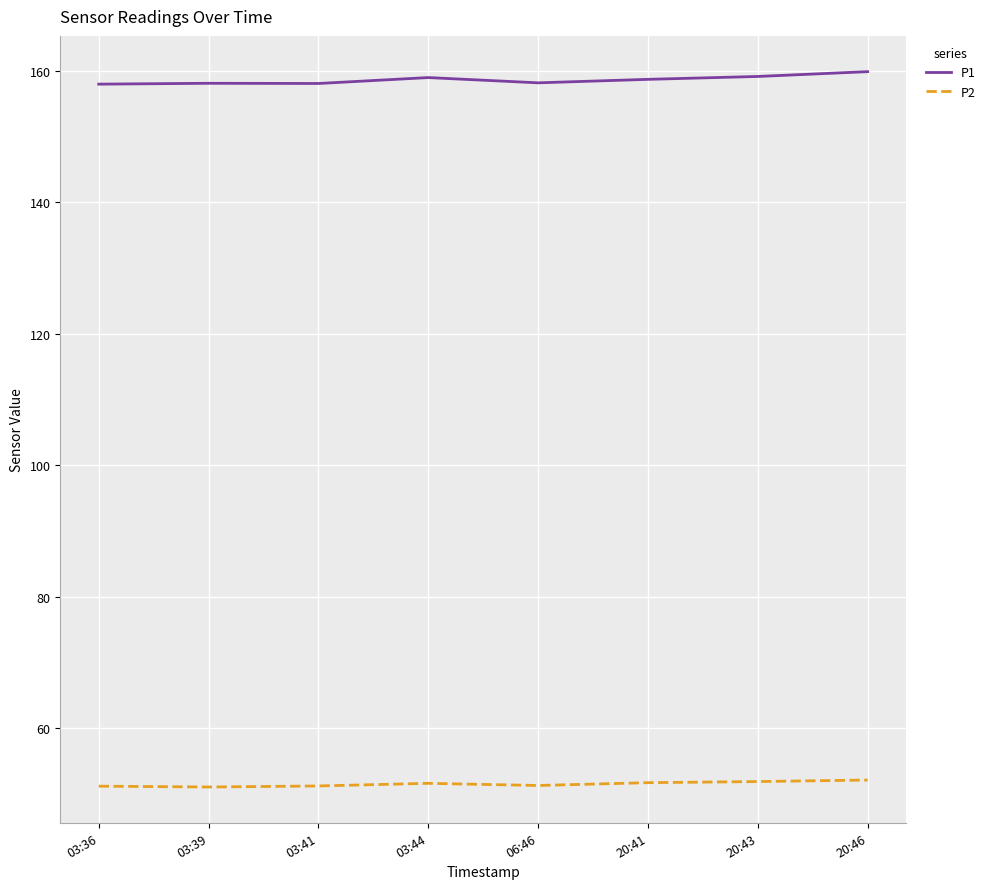

The P2 series shows 70.3 at 03:41. True or false?

False